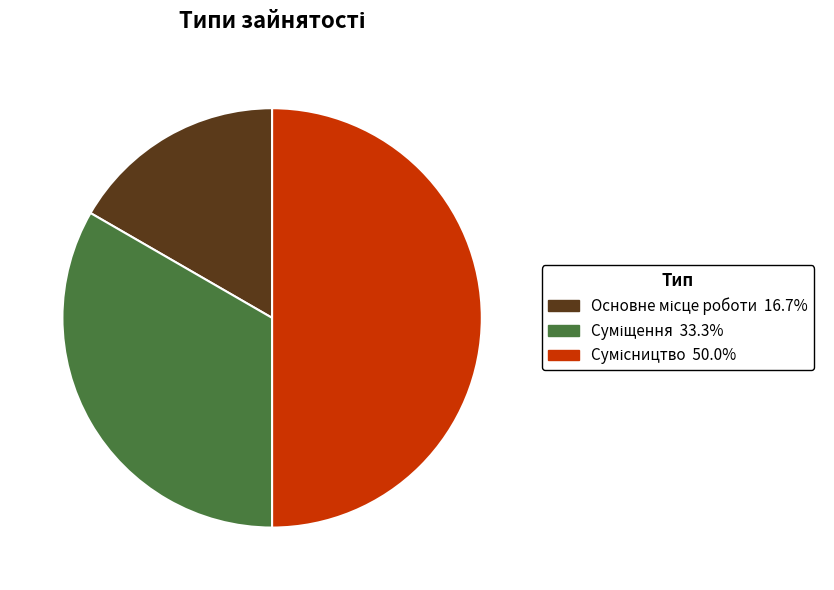

How many slices are in this pie chart?

3